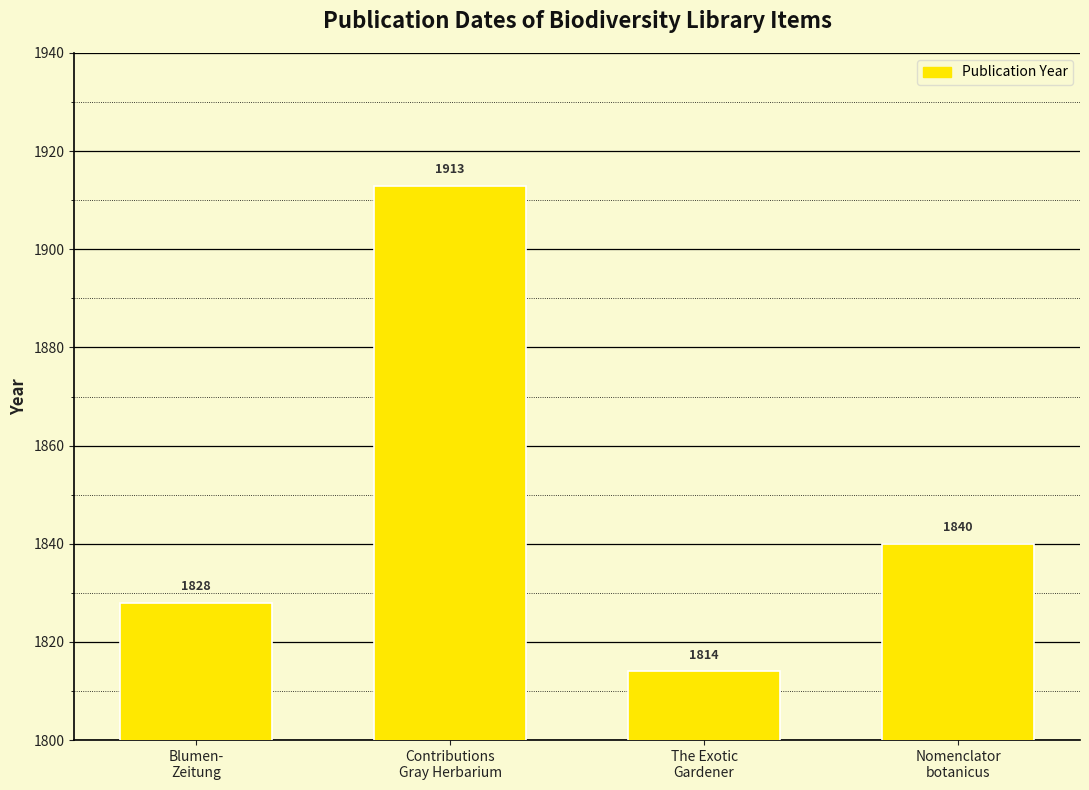

Reading left to right, extract all data points from this chart.

Blumen-
Zeitung=1828	Contributions
Gray Herbarium=1913	The Exotic
Gardener=1814	Nomenclator
botanicus=1840